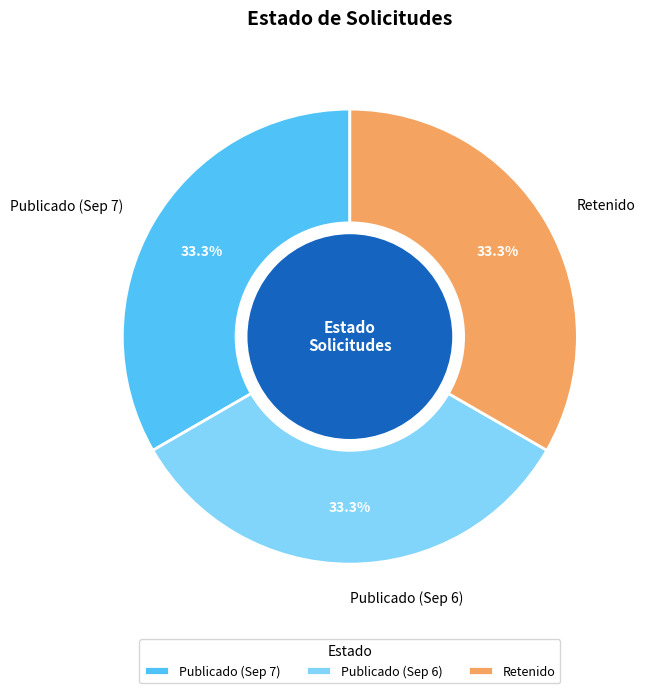

Is Retenido the majority of the pie?

No